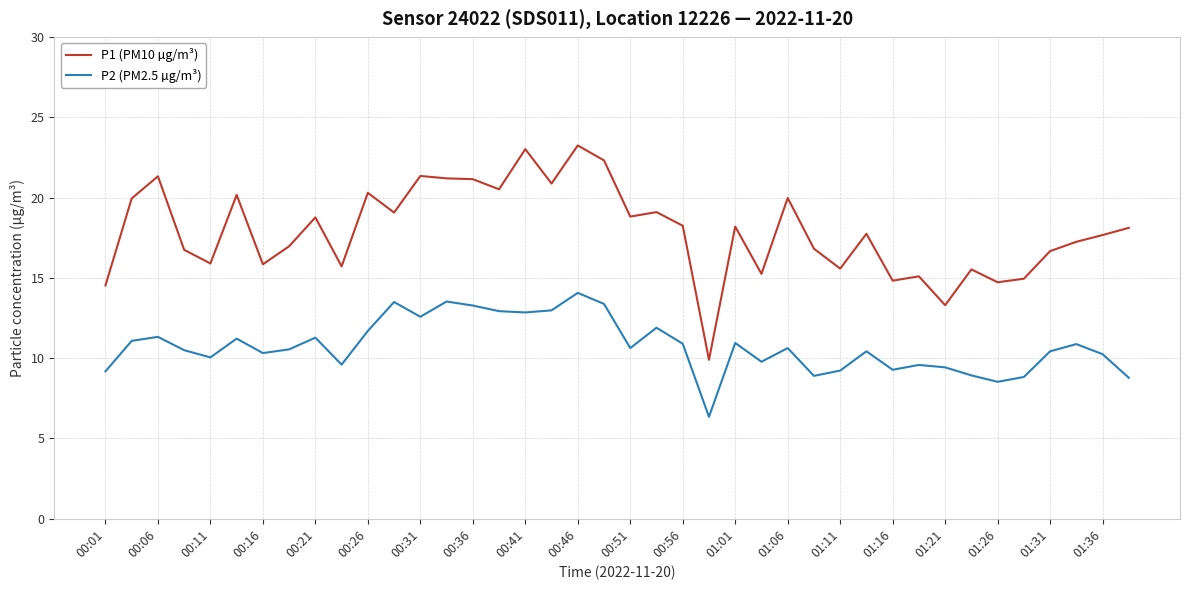

Which series has the largest total across all categories?

P1 (PM10 µg/m³)